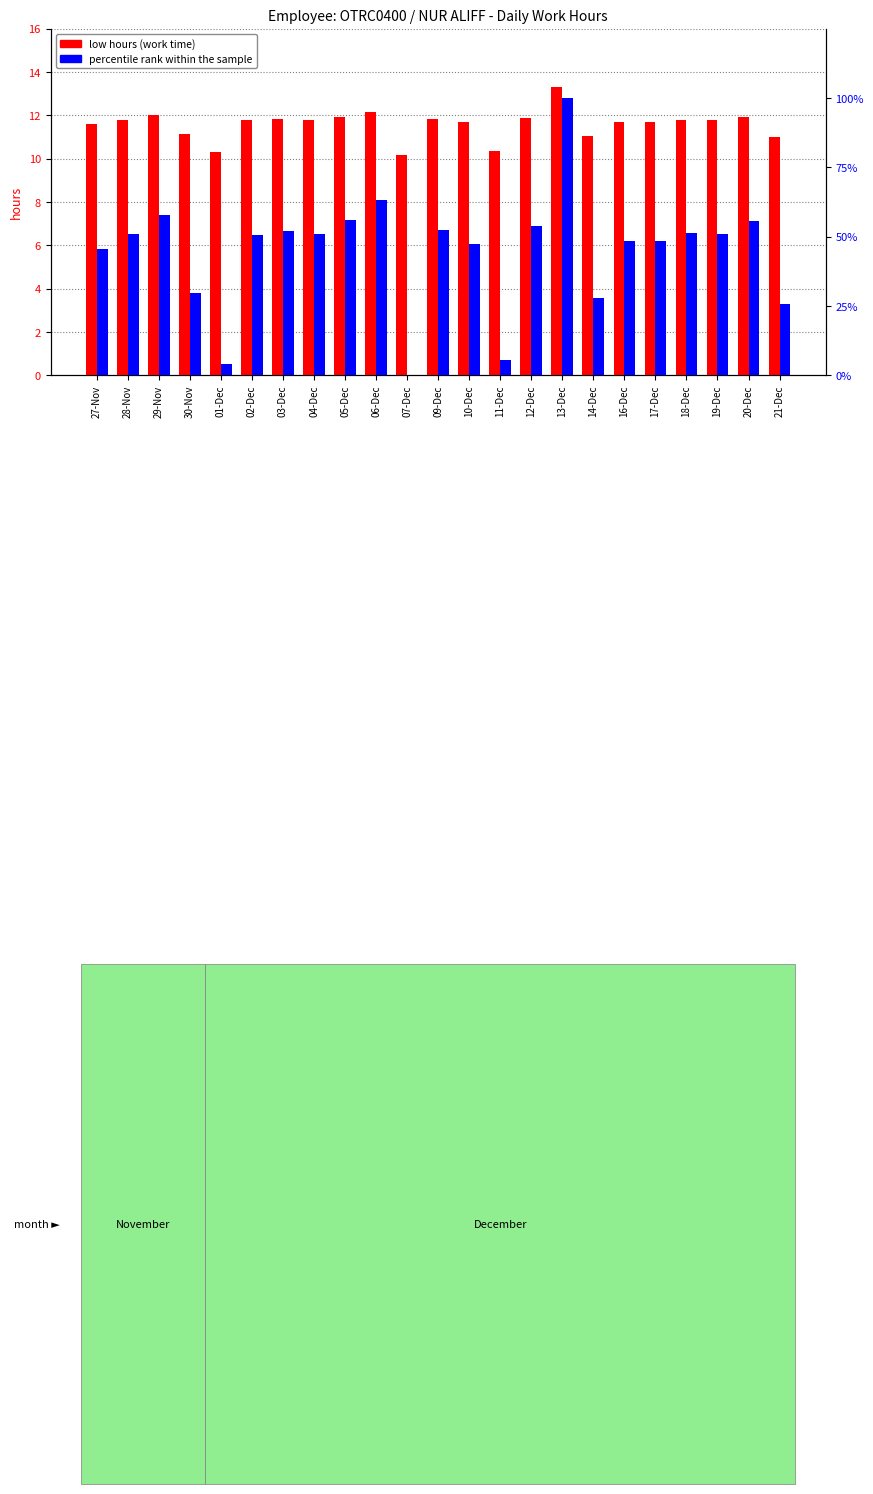

What is the label of the 15th bar from the right?

05-Dec